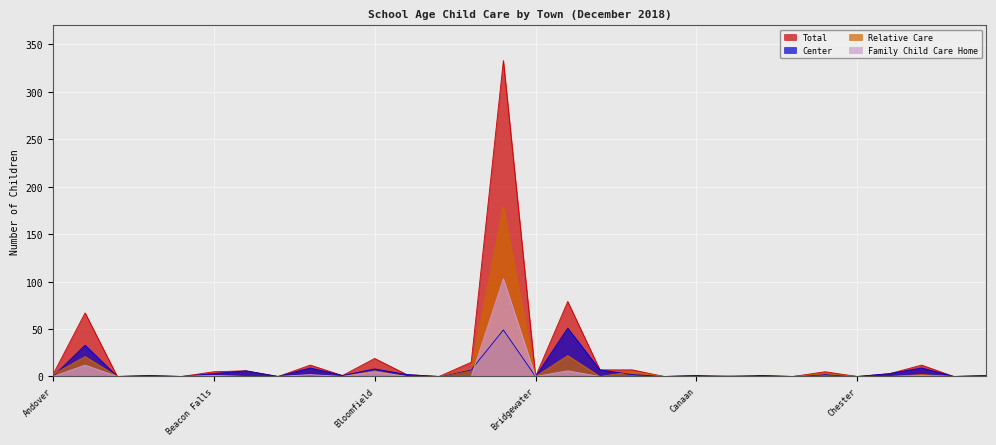

What is the value of the Total point at the 1st from the left?

2